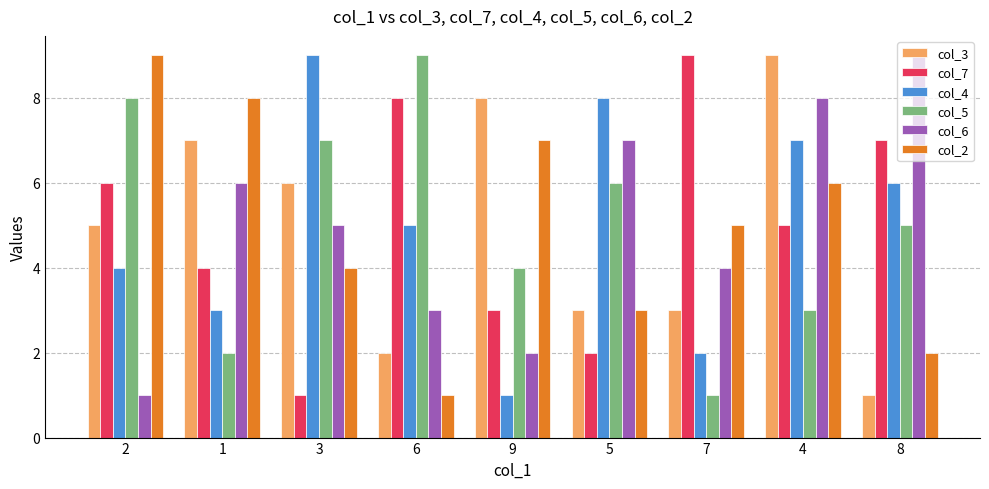

How many groups of bars are there?

9